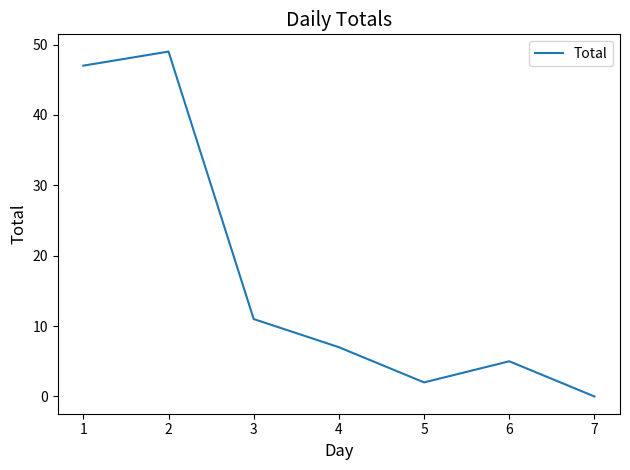

What value does the data have at 1, to the nearest 5?

45